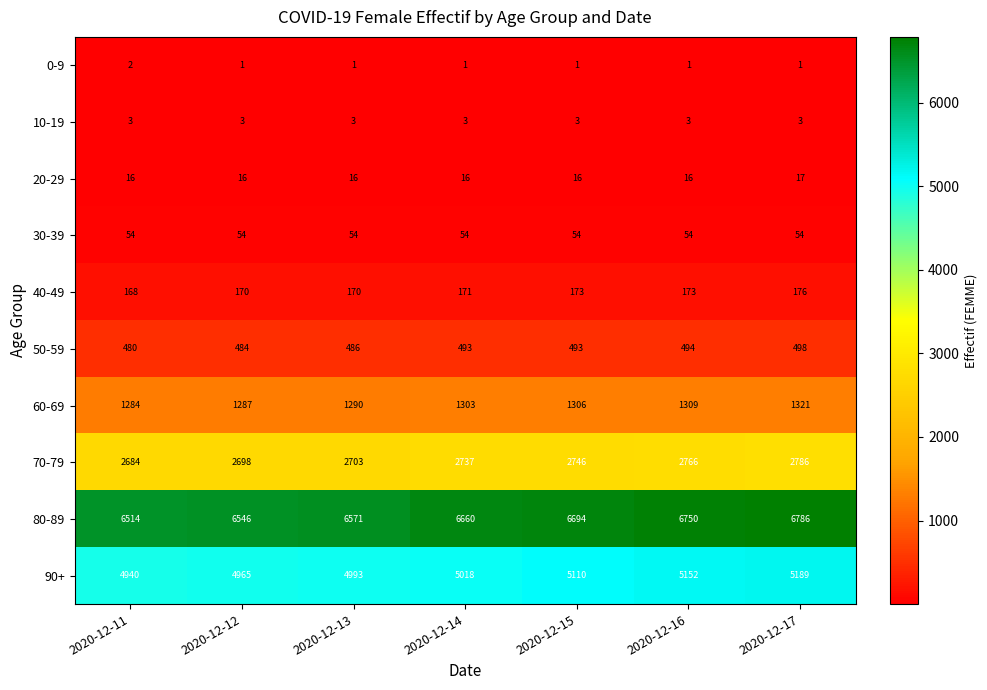

Which series has the largest total across all categories?

80-89